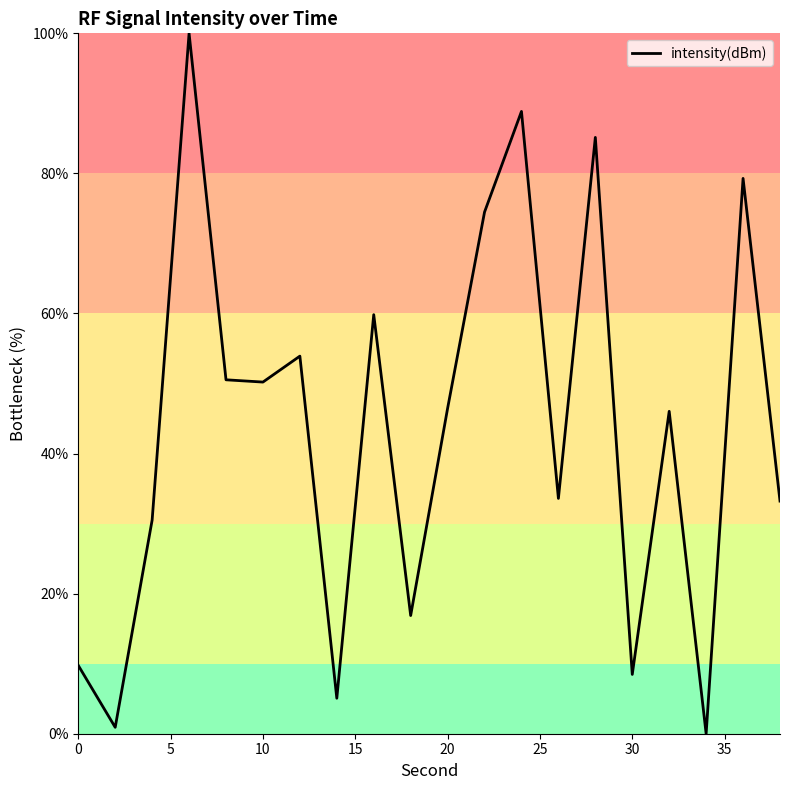

How many interior local peaks (higher than both neighbors) does the data have?

7